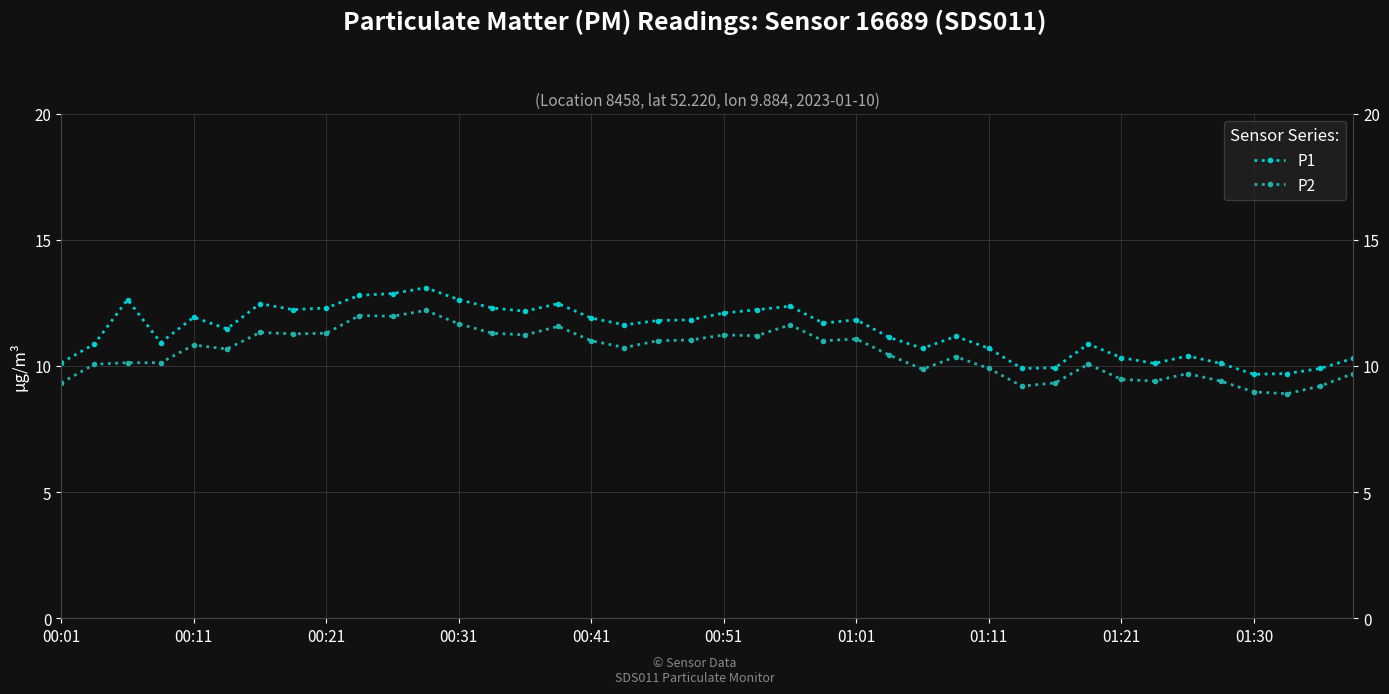

What is the sum of the P2 values at 13 and 28?

21.2